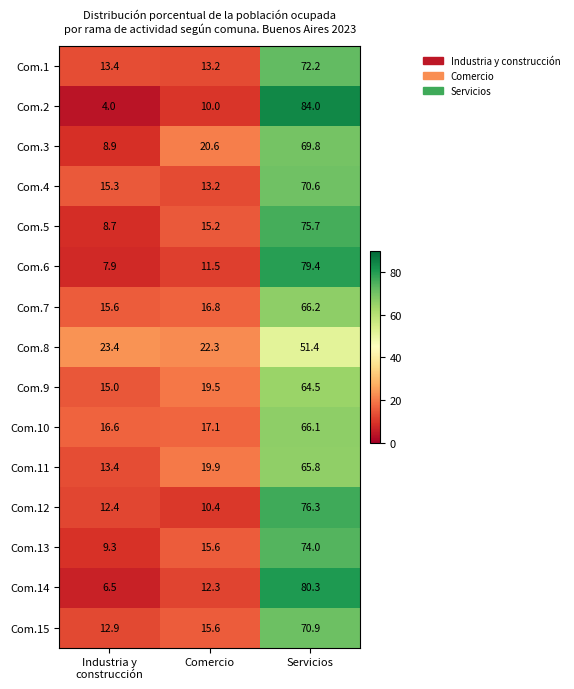

The Com.4 series shows 70.6 at Servicios. True or false?

True